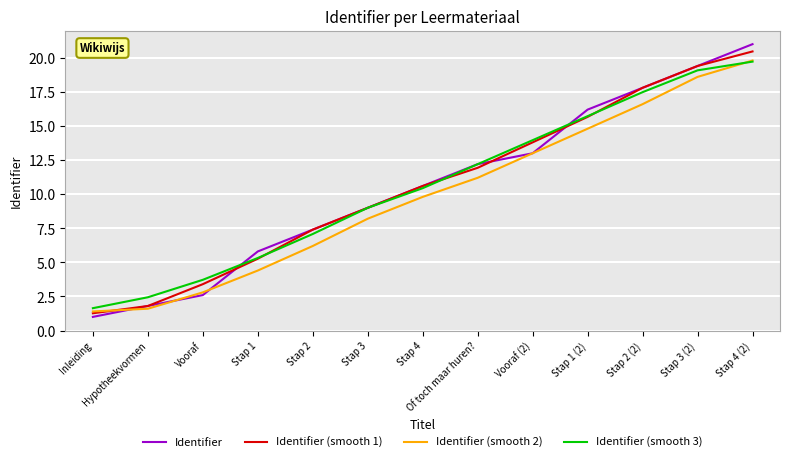

Where is Identifier (smooth 2) nearest to the value 10?

Stap 4